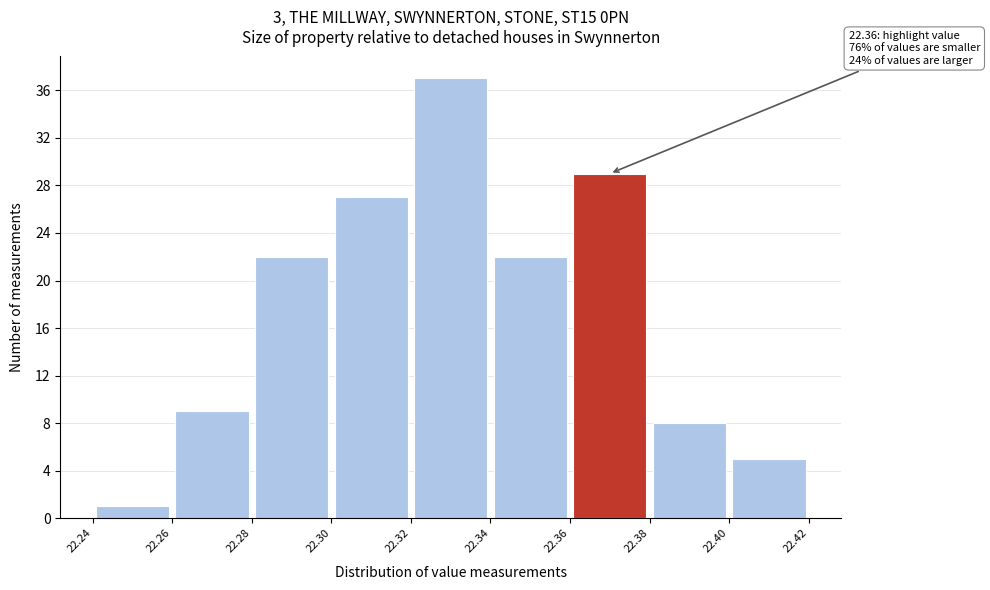

Which range on the x-axis has the tallest bar?

22.32 to 22.34